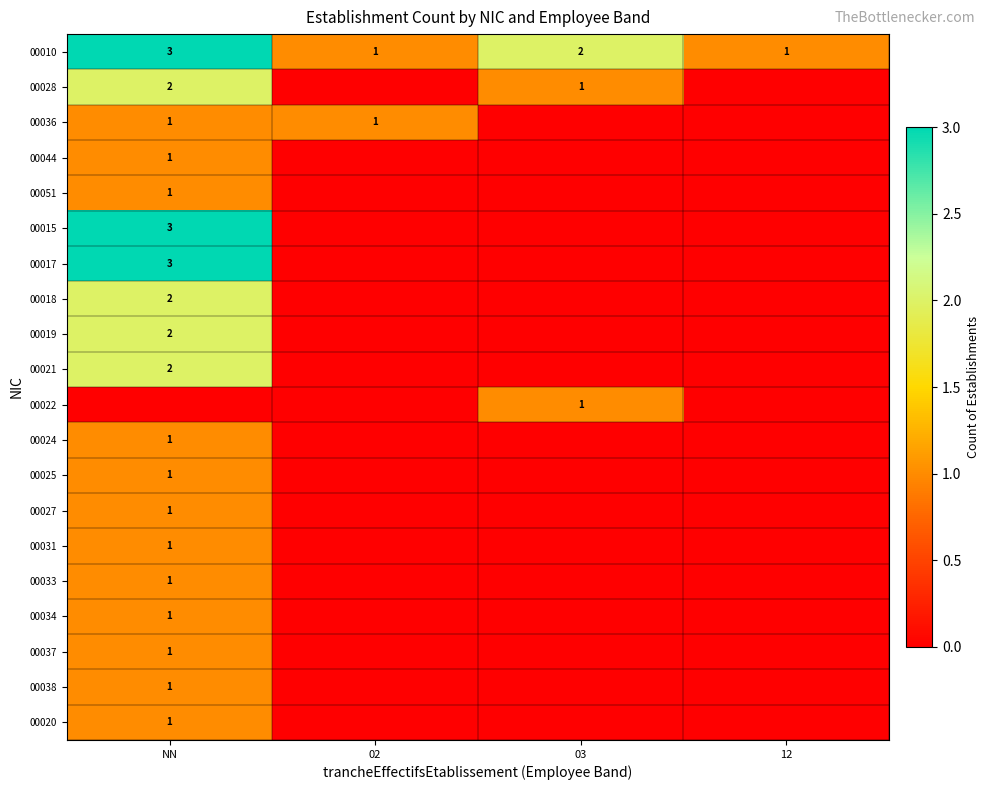

True or false: 00010 has a value of 1 at 03.

False